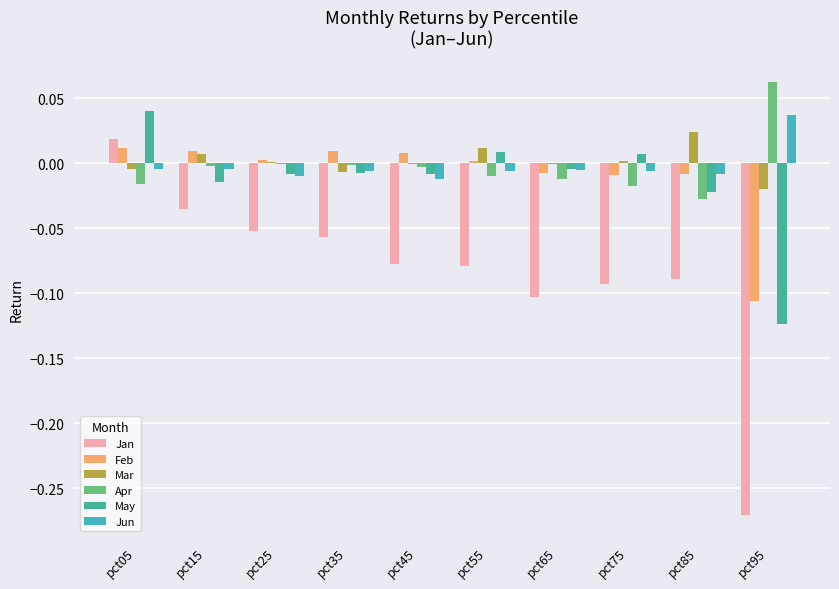

Count the number of categories in the chart.

10